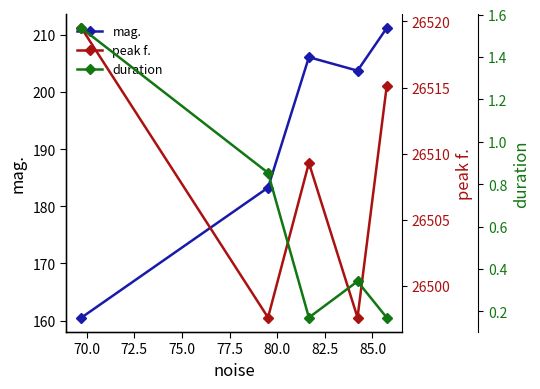

True or false: mag. and duration cross at least once.

False